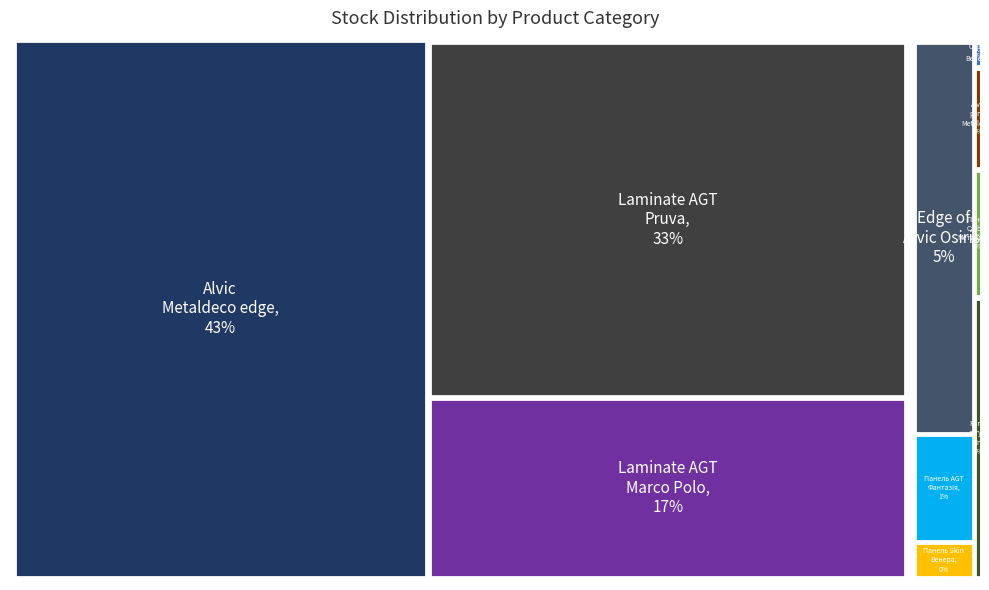

Is there a majority slice in this chart?

No